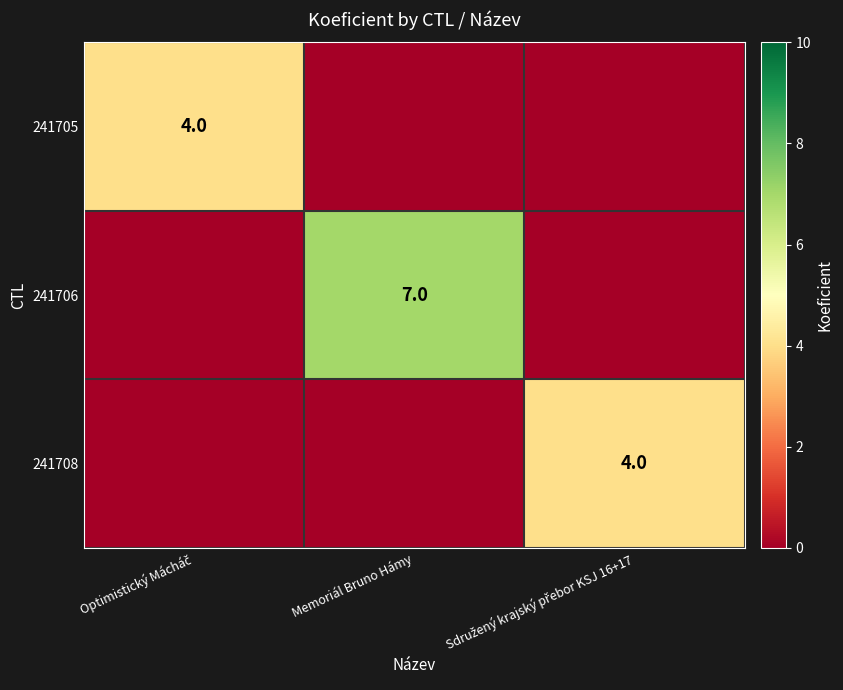

Which has a higher value, Memoriál Bruno Hámy or Optimistický Mácháč?

Optimistický Mácháč